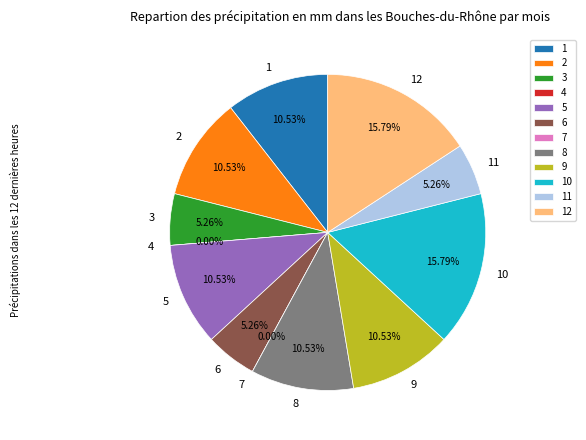

What is the total percentage of 1 and 9?

21.1%